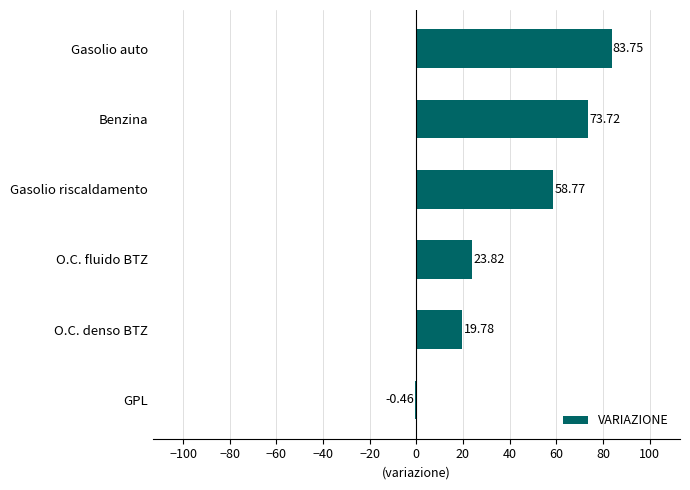

Are the bars horizontal?

Yes